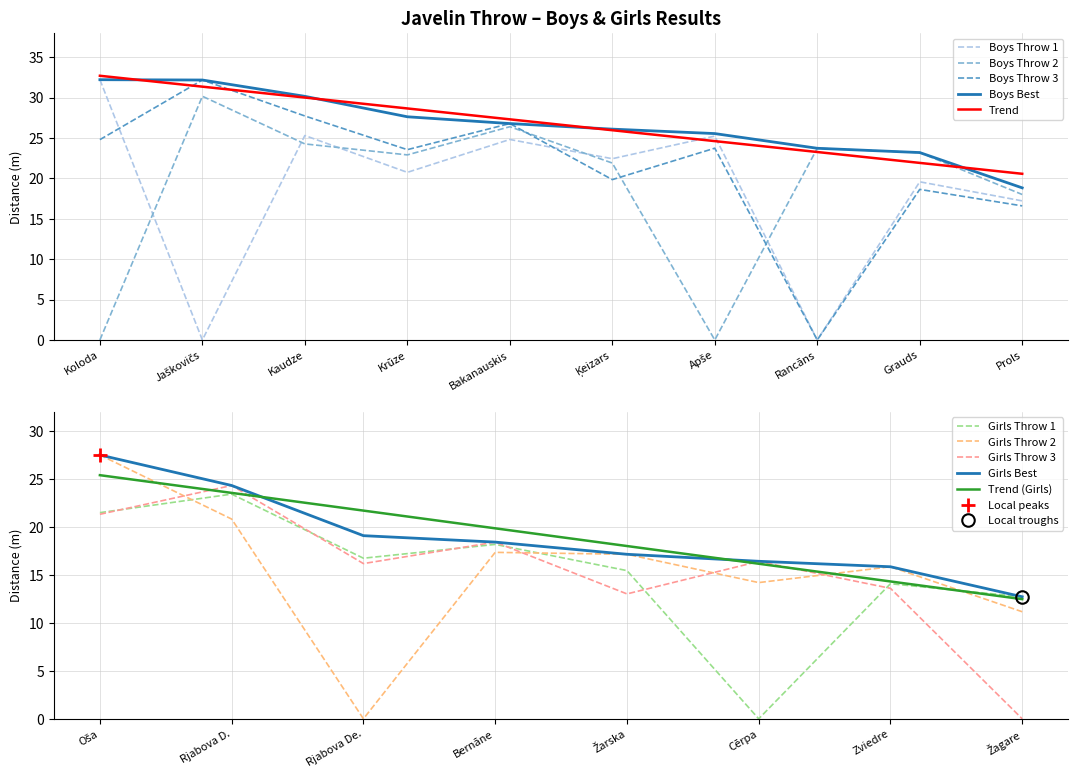

True or false: Boys Throw 2 and Boys Throw 1 cross at least once.

True